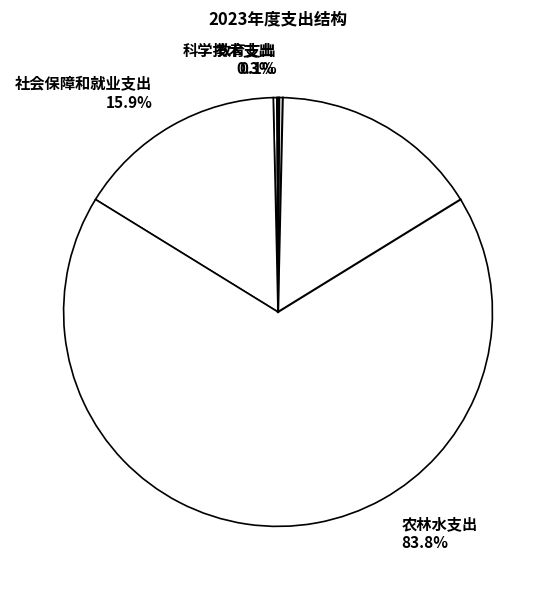

Which category has the biggest portion of the pie?

农林水支出